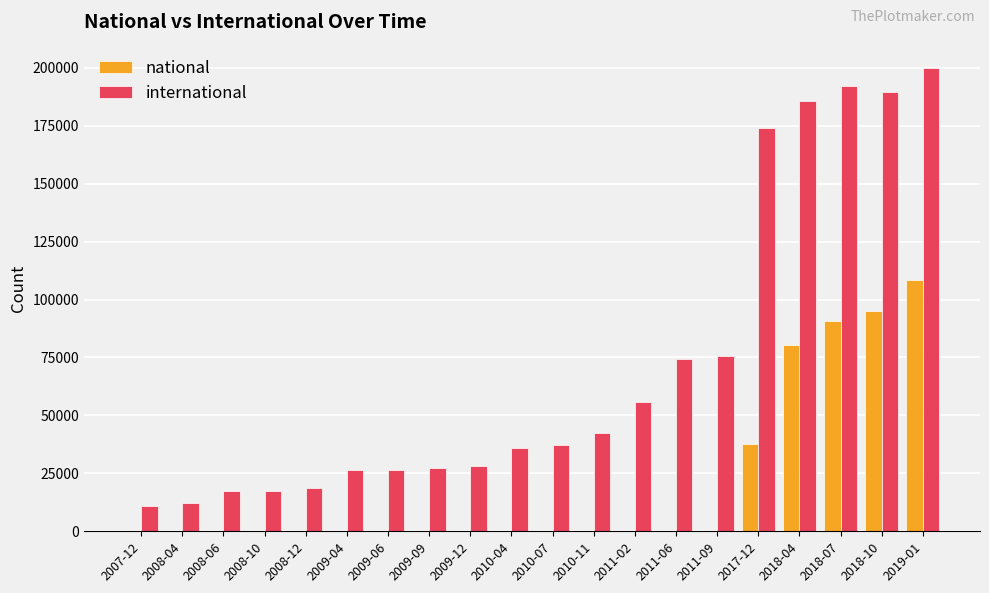

The value of national at 2010-04 is 70809. True or false?

False